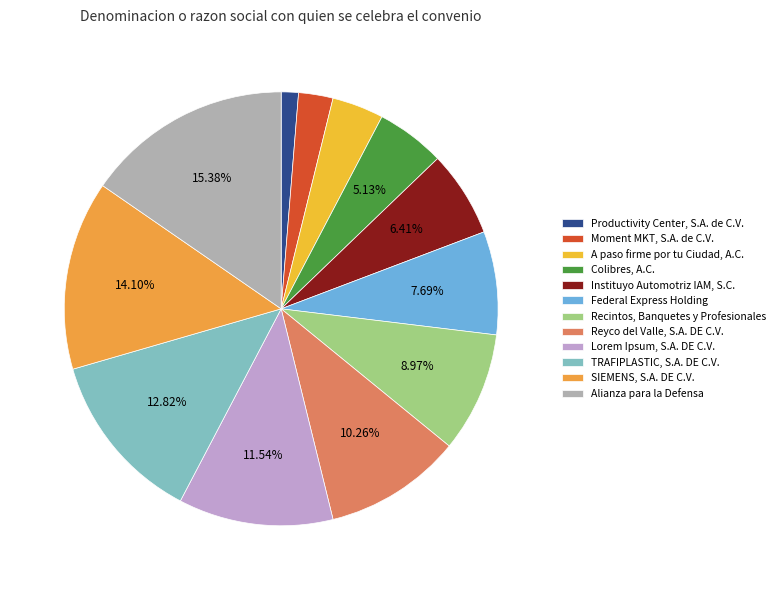

To the nearest percent, what portion does Federal Express Holding represent?

8%